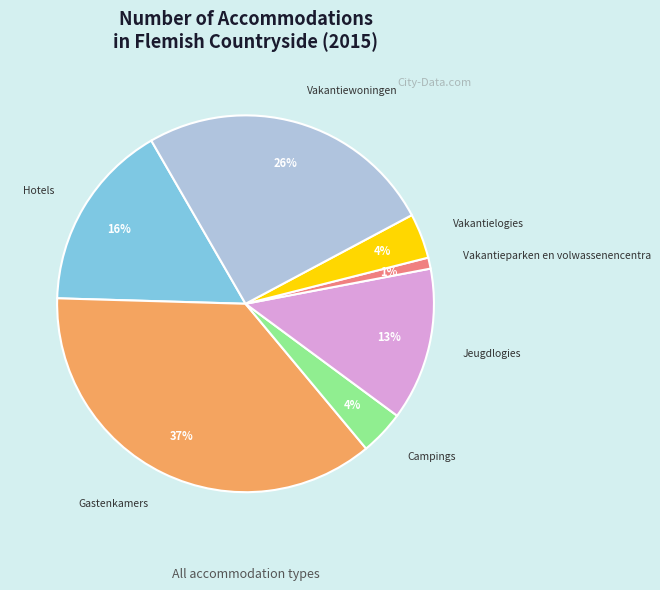

Which has a higher value, Hotels or Vakantielogies?

Hotels